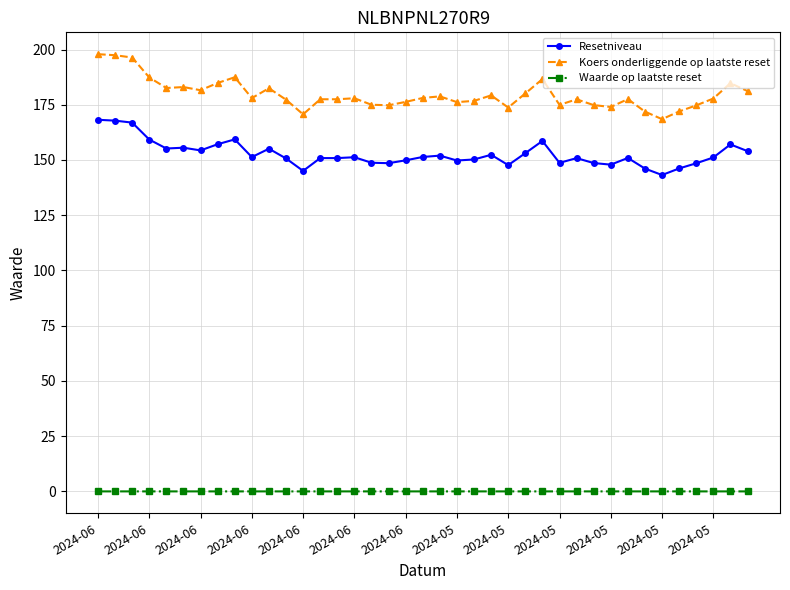

True or false: Koers onderliggende op laatste reset has more than 1 points higher than both neighbors.

True